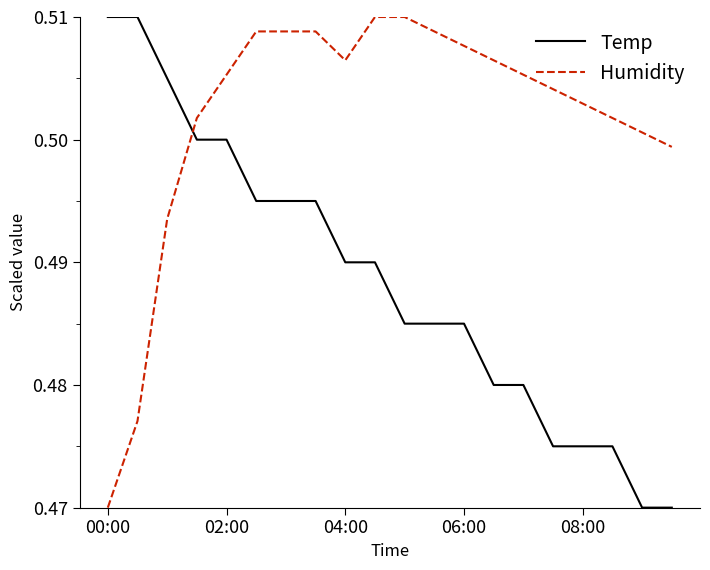

In Humidity, how many points are lower than both neighbors (excluding endpoints)?

1